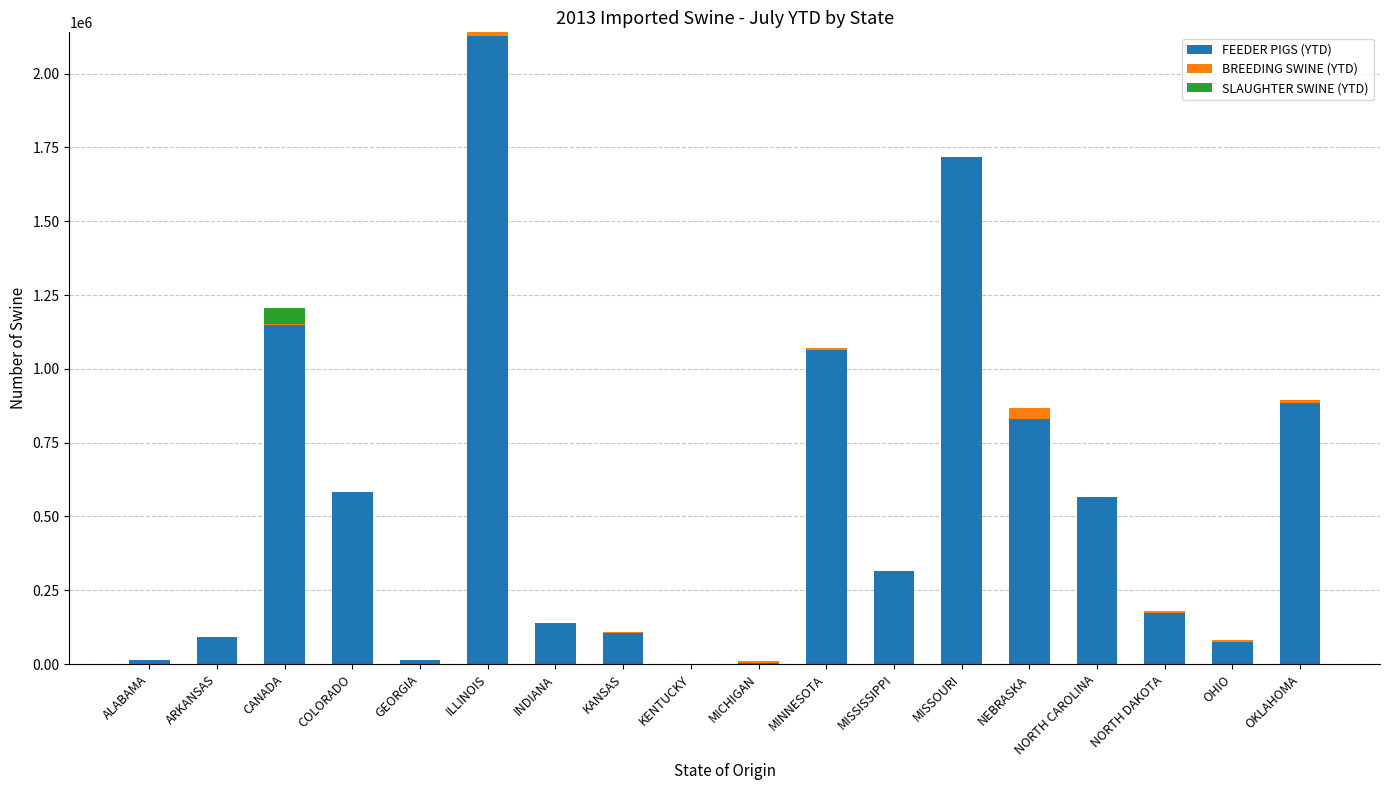

At which category is the sum across all series the highest?

ILLINOIS